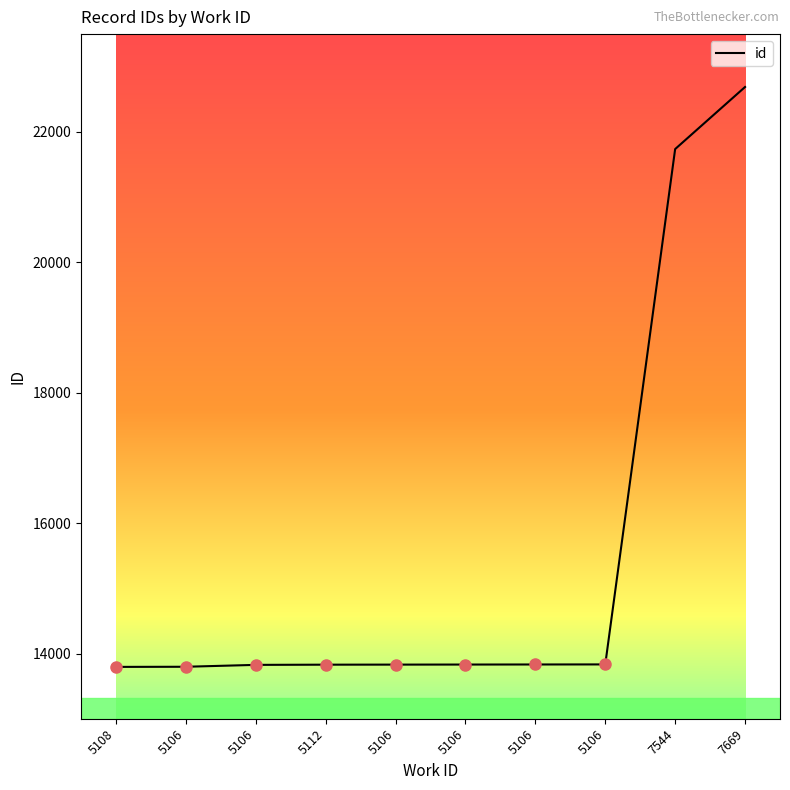

Reading left to right, transcribe all the data shown in this chart.

5108=13795	5106=13797	5106=13826	5112=13829	5106=13830	5106=13831	5106=13832	5106=13833	7544=21737	7669=22689